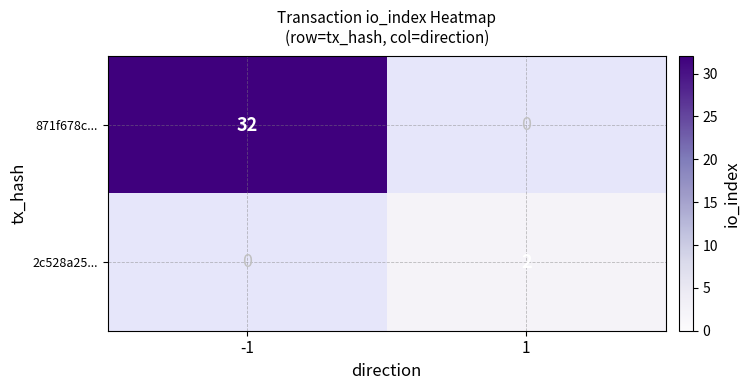

The 2c528a25... series shows 1 at 1. True or false?

False